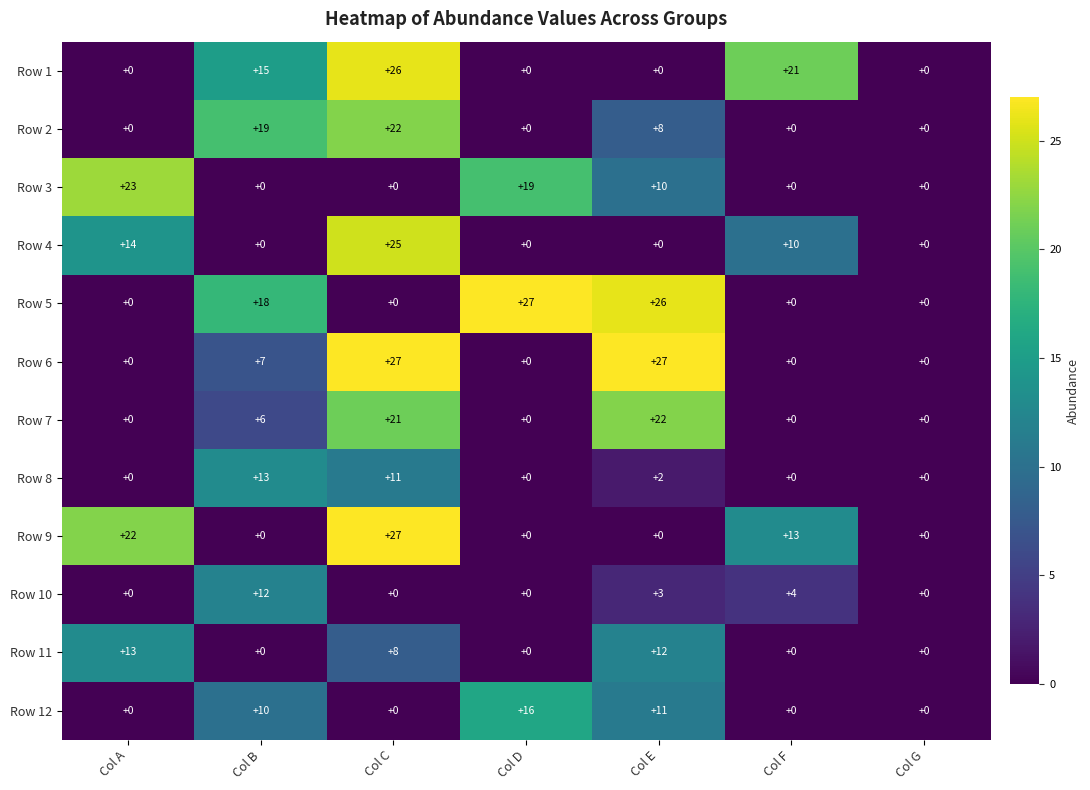

Count the Row 2 values in the range 0 to 19.

6